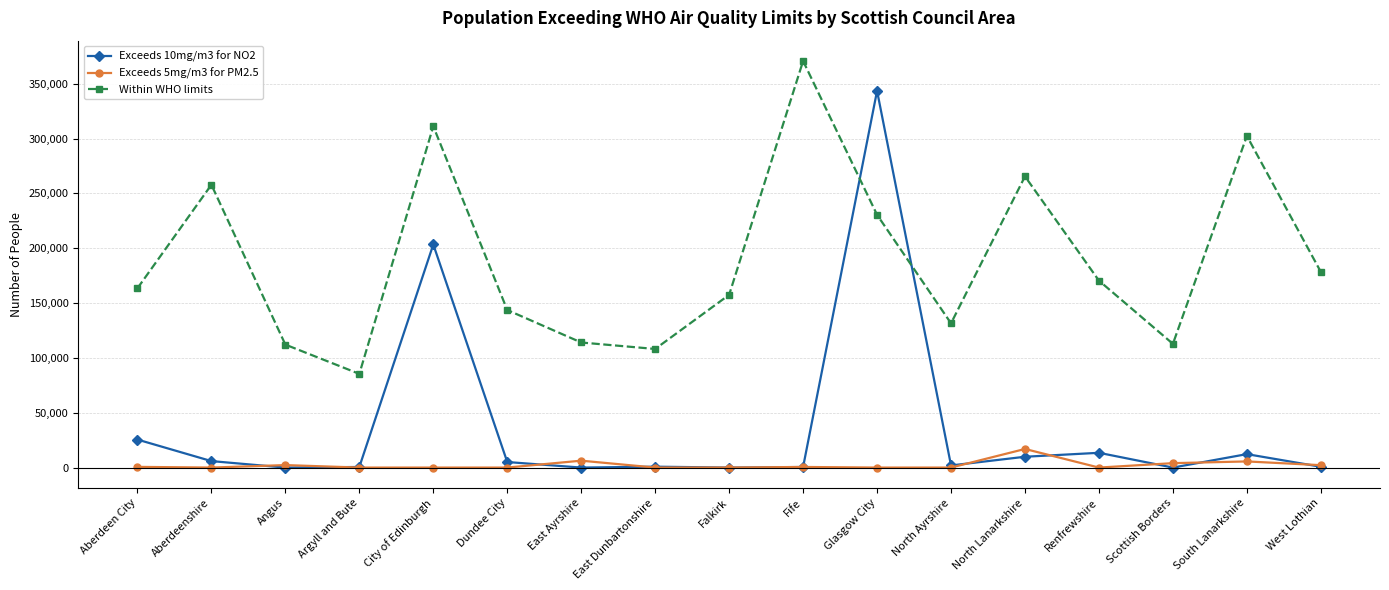

What is the total value across all series at West Lothian?

181283